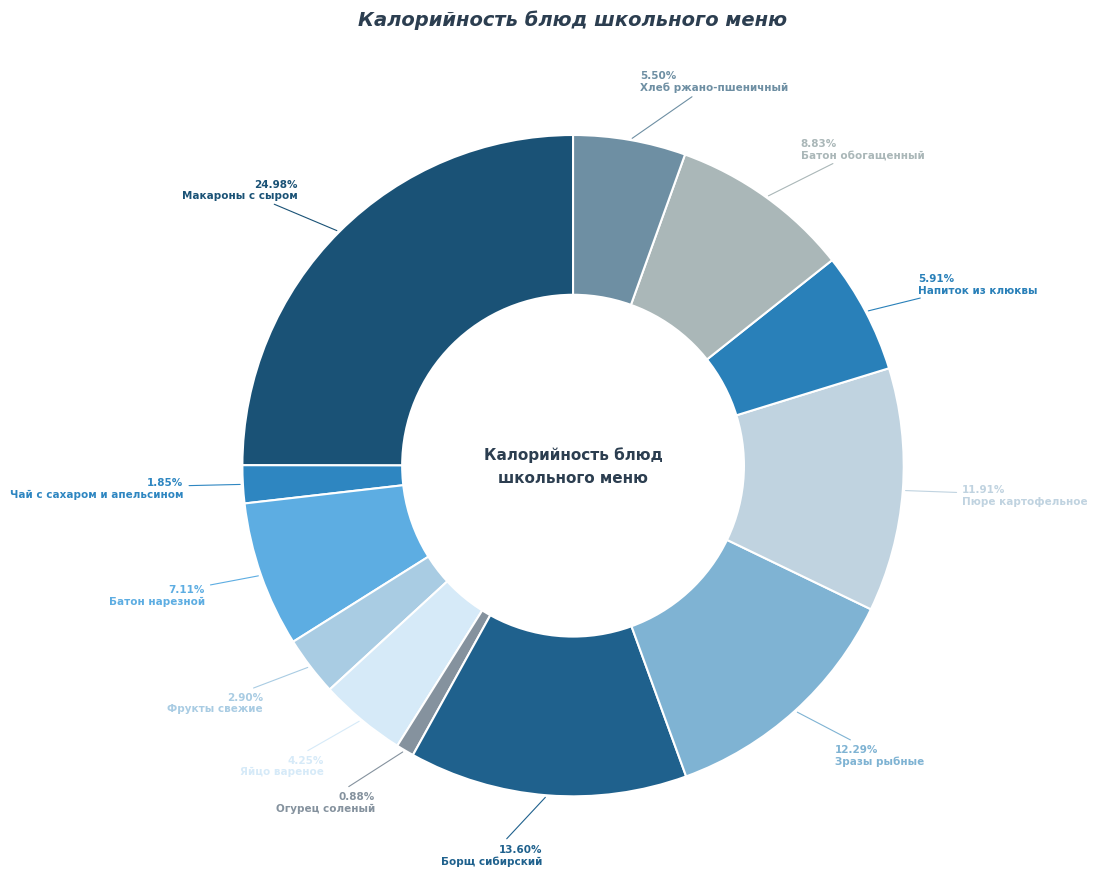

To the nearest percent, what percentage of the pie is Хлеб ржано-пшеничный?

5%